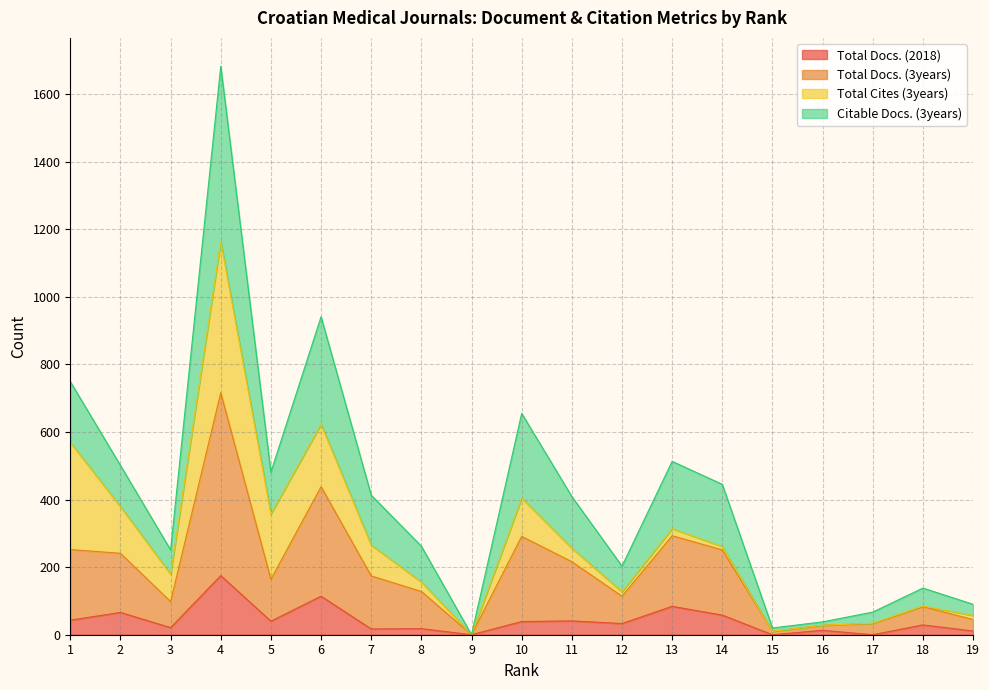

How many interior local peaks does the Total Docs. (2018) series have?

8